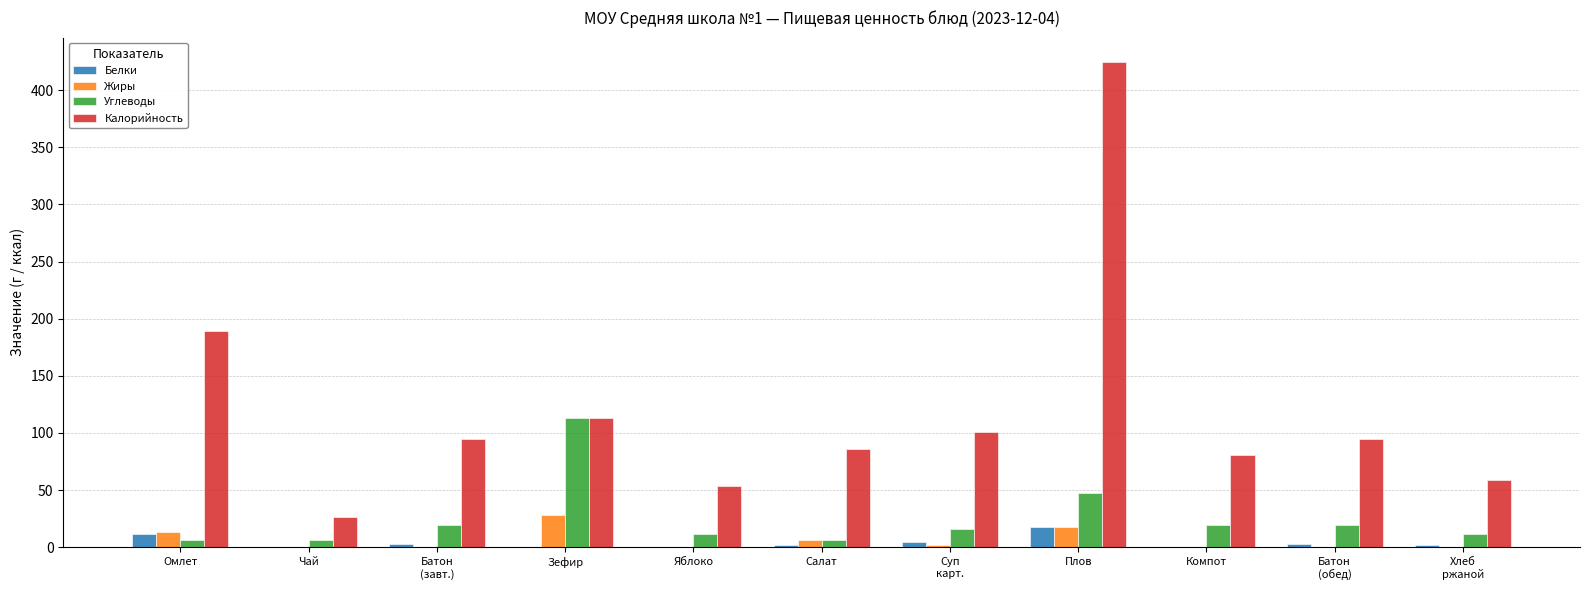

Does the chart contain stacked bars?

No